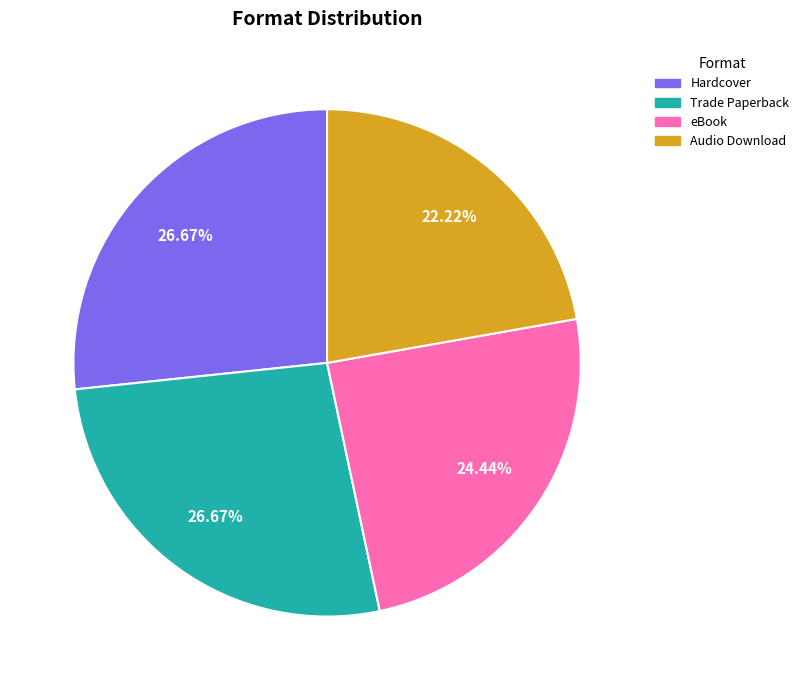

To the nearest percent, what percentage of the pie is Audio Download?

22%